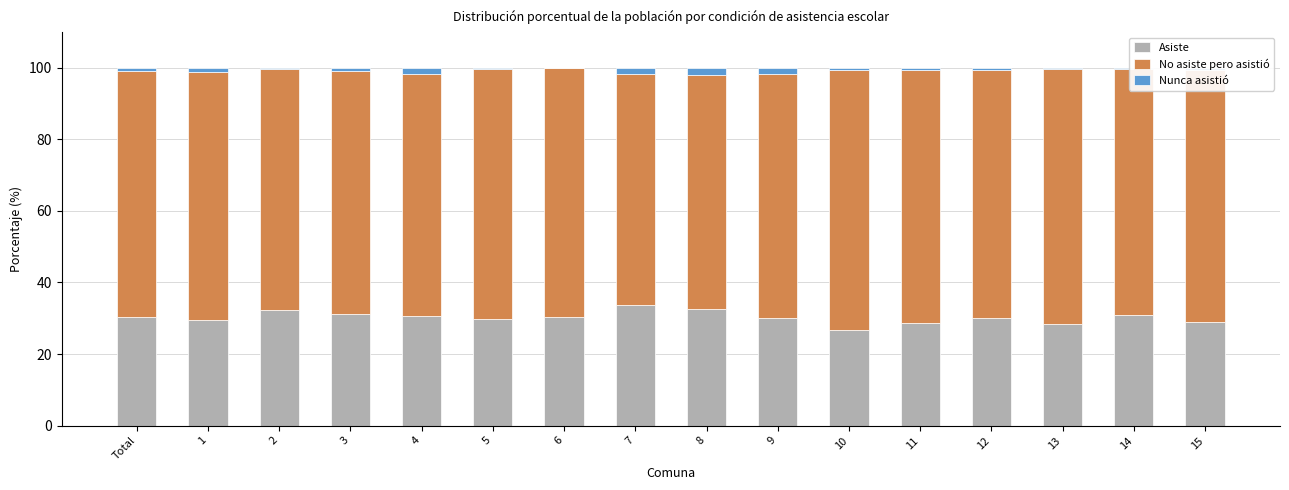

The Asiste series shows 28.4 at 13. True or false?

True